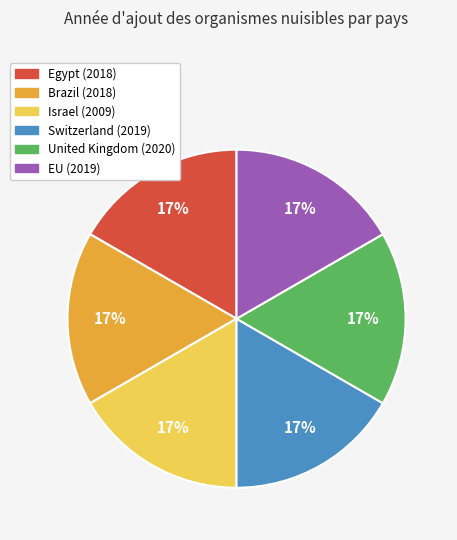

Is the sum of Egypt and Switzerland greater than half?

No